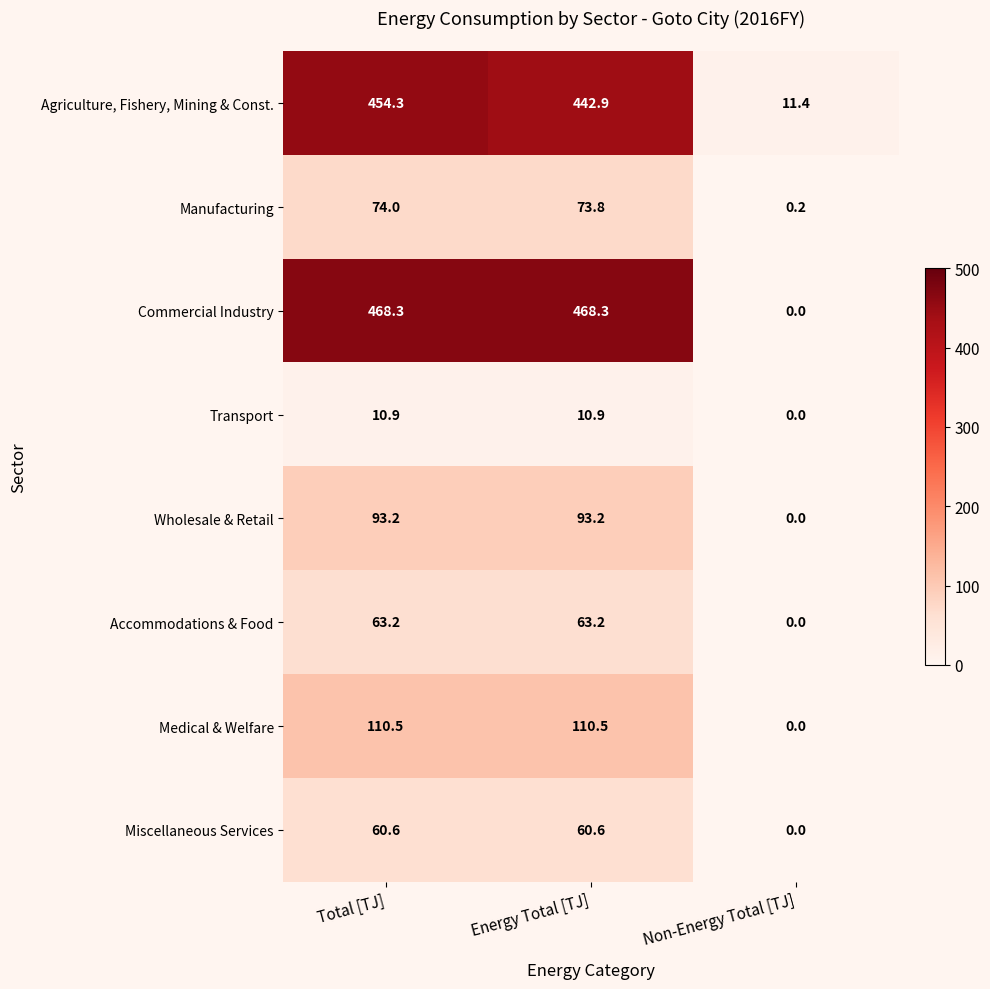

Reading left to right, what are all the values shown in this chart?

Agriculture, Fishery, Mining & Const.: 454.3	442.9	11.4
Manufacturing: 74.0	73.8	0.2
Commercial Industry: 468.3	468.3	0.0
Transport: 10.9	10.9	0.0
Wholesale & Retail: 93.2	93.2	0.0
Accommodations & Food: 63.2	63.2	0.0
Medical & Welfare: 110.5	110.5	0.0
Miscellaneous Services: 60.6	60.6	0.0